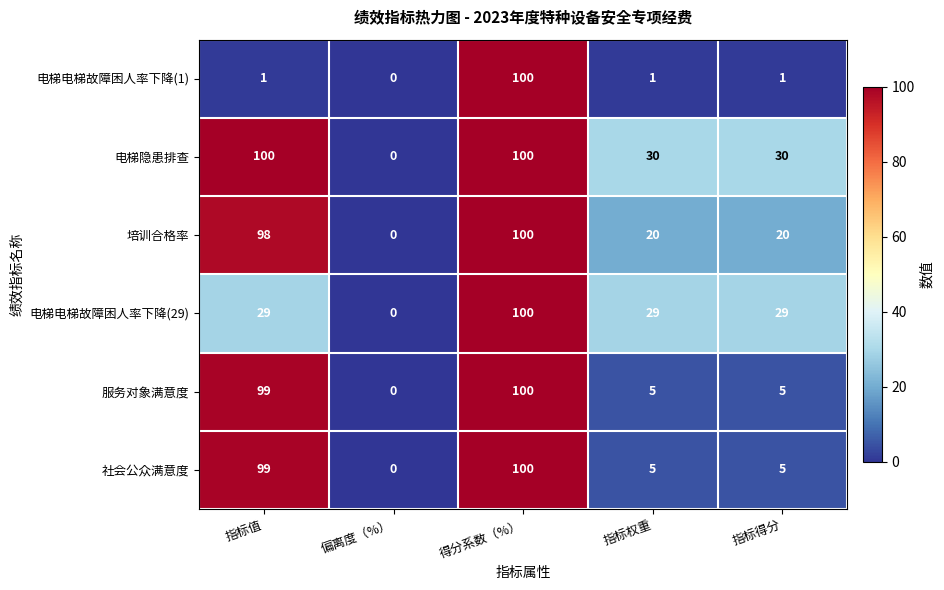

What is the total value across all series at 指标得分?

90